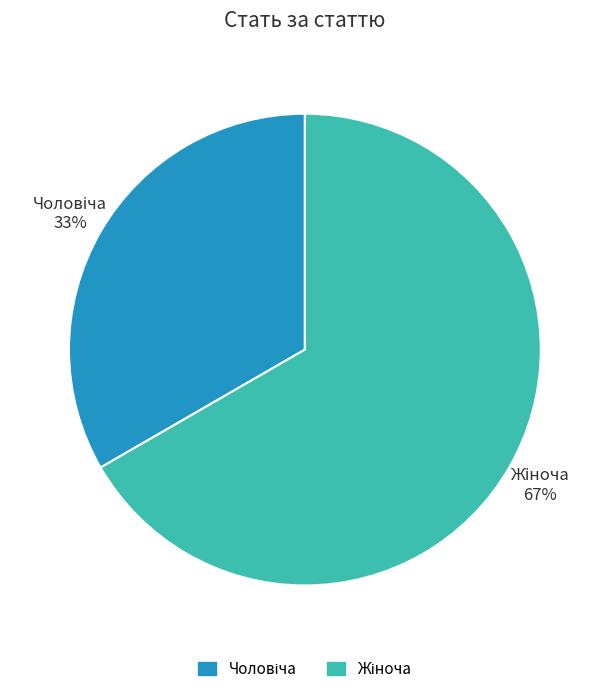

To the nearest percent, what is the average slice percentage?

50%